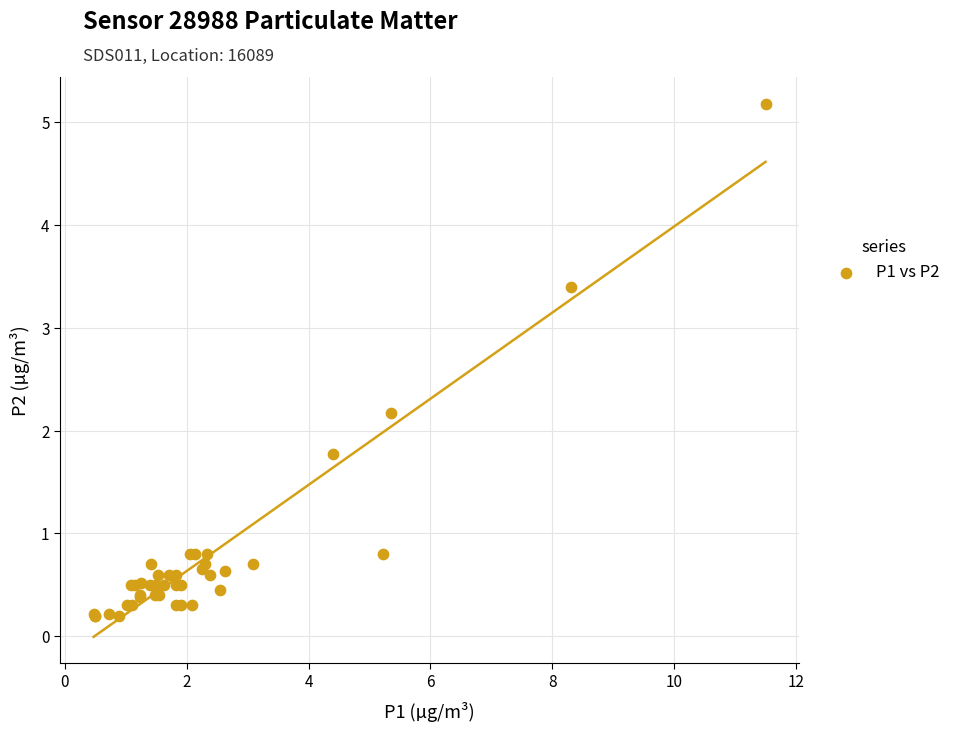

What Y value in the scatter plot is closest to 2?

2.2